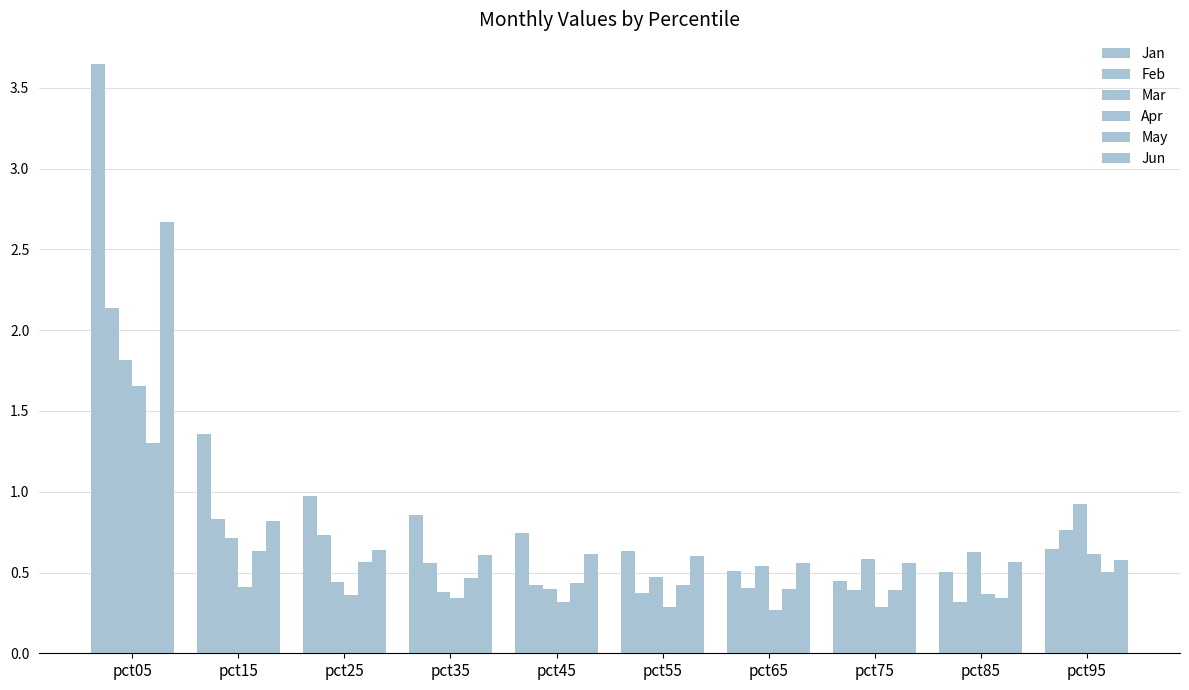

How many data points does each series have?

10